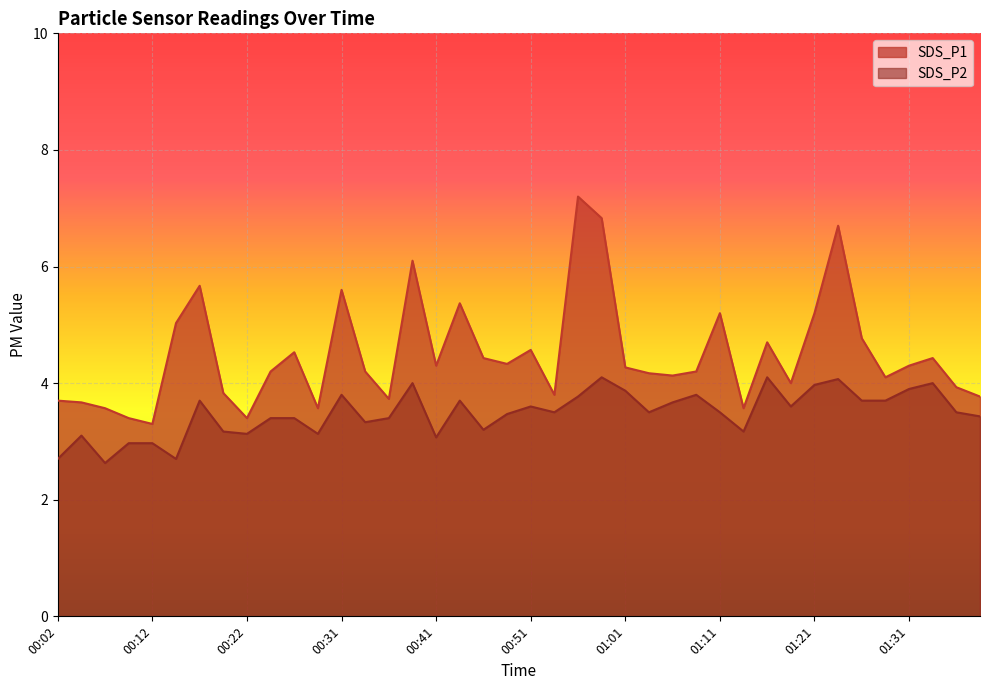

What is the difference between the highest and lowest values at 00:44?

1.7